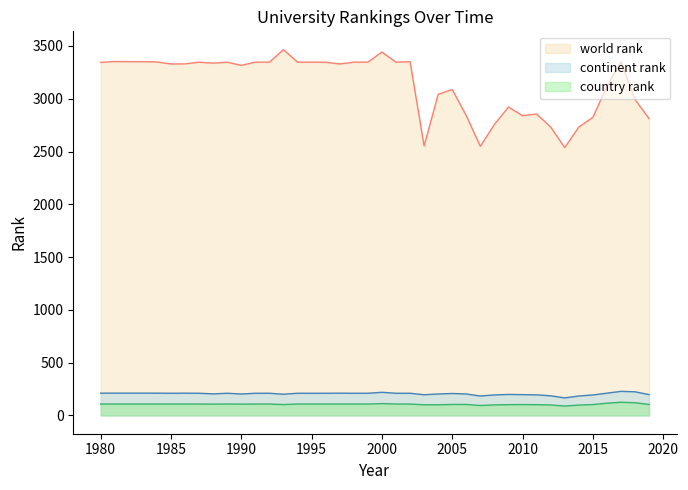

What is the difference between the second highest and minimum values in the world rank line series?

905